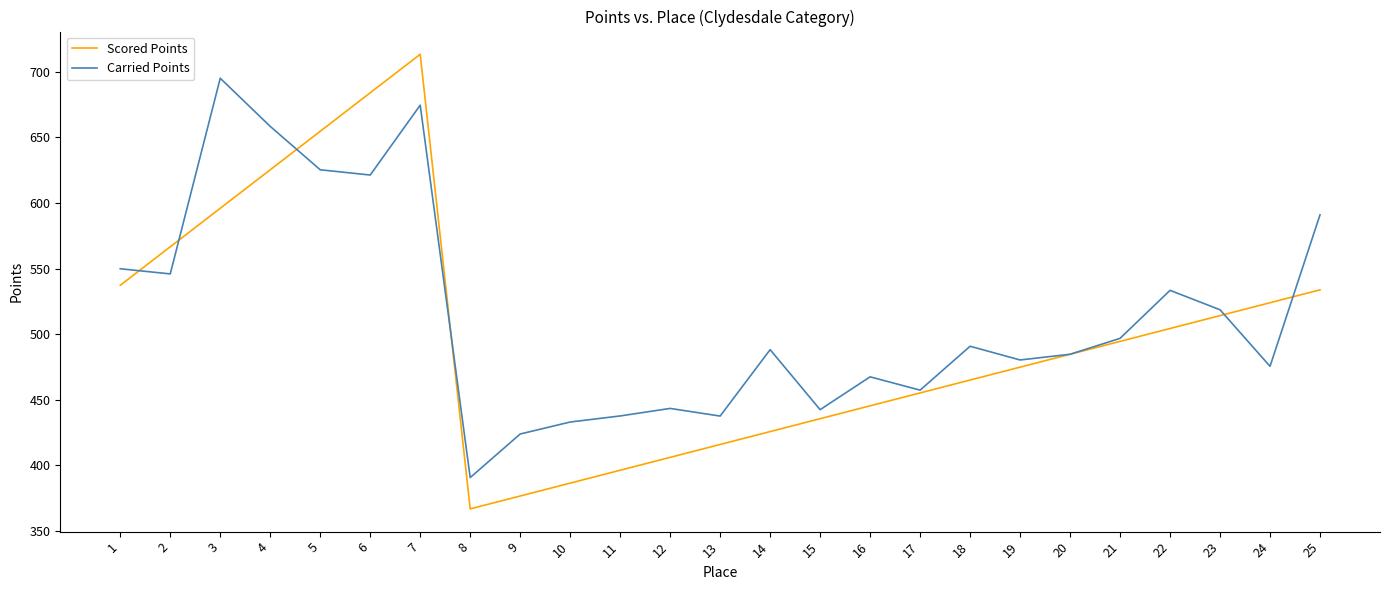

At which category does the chart reach its peak across all series?

7